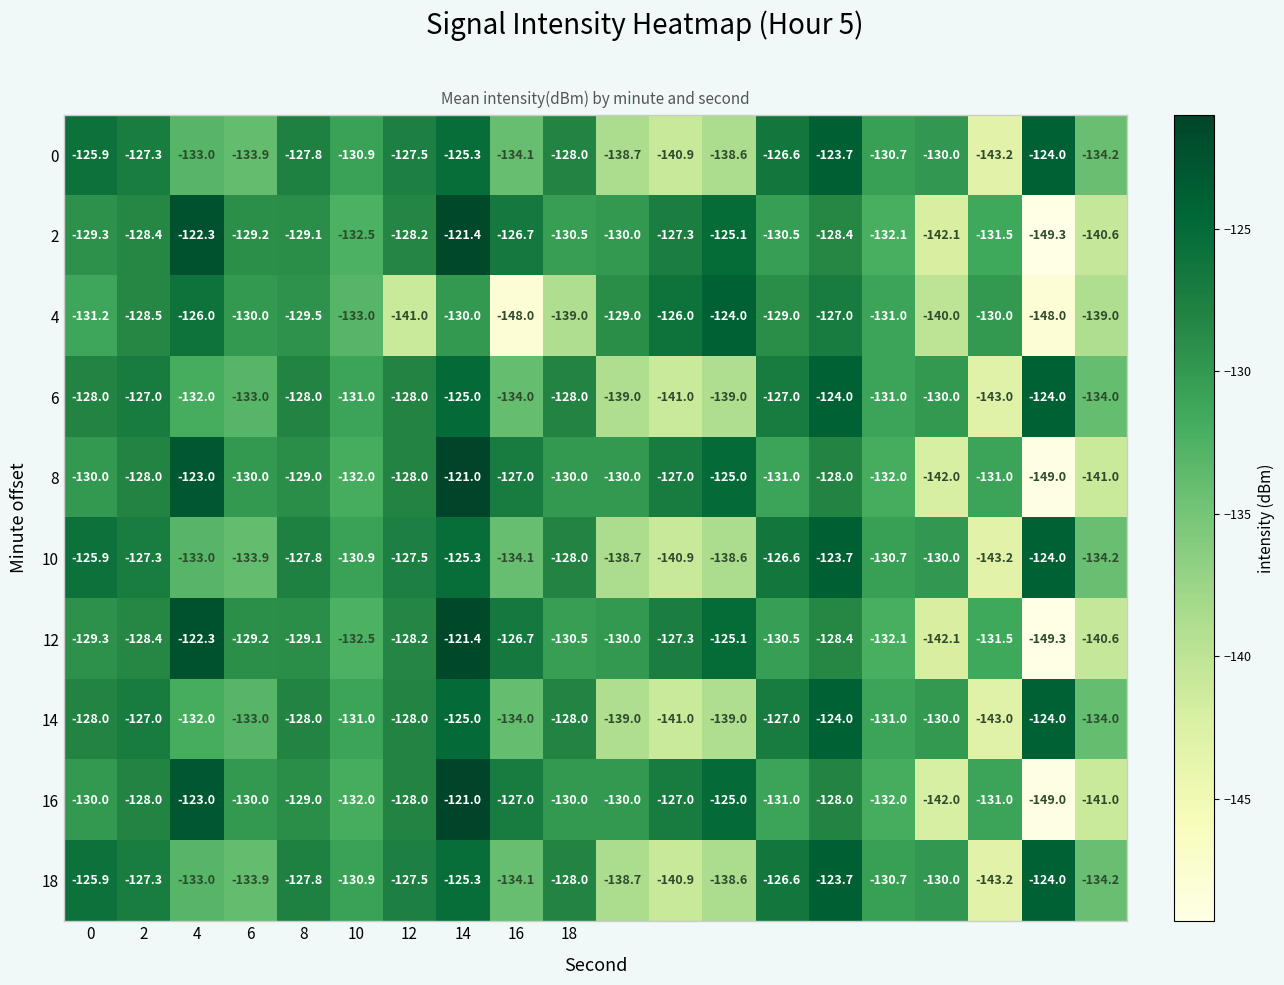

What is the greatest value displayed?

-121.0